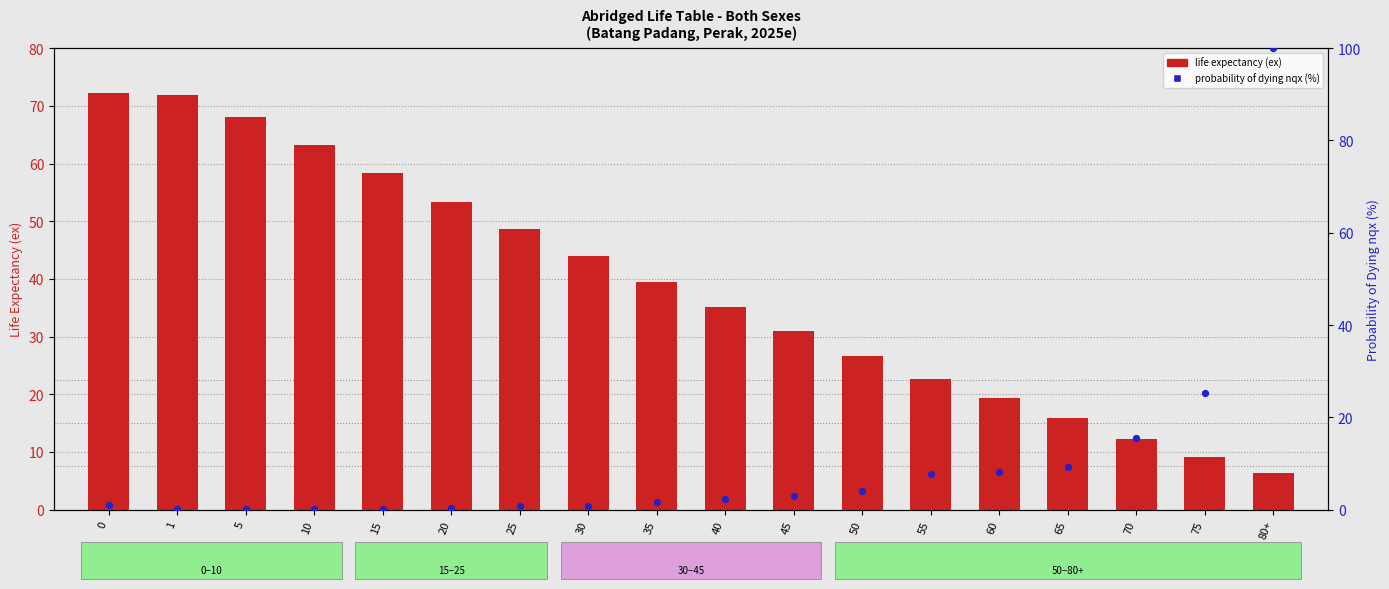

Which series reaches the minimum Y coordinate?

probability of dying (nqx %)